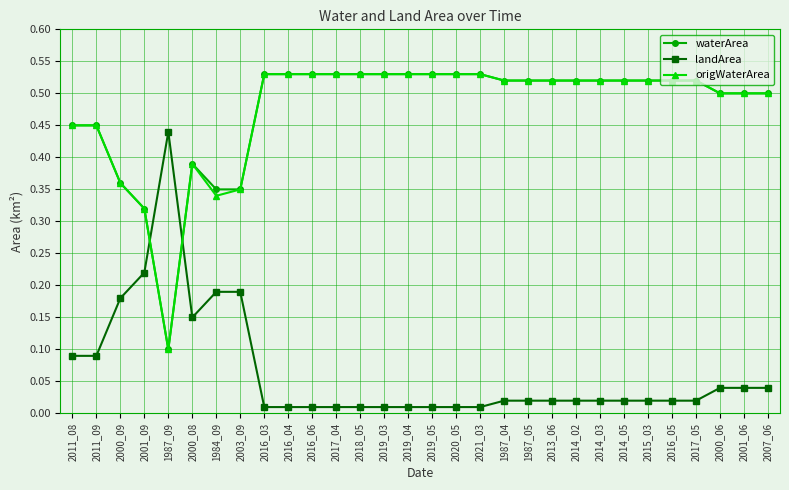

At which label is origWaterArea closest to 0?

1987_09